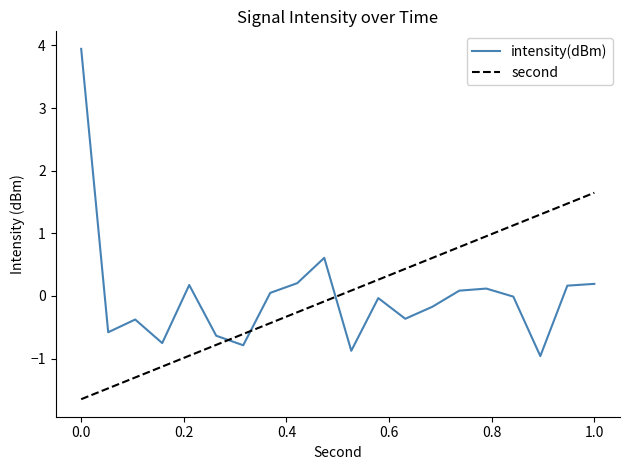

What is the maximum value for second?

1.6